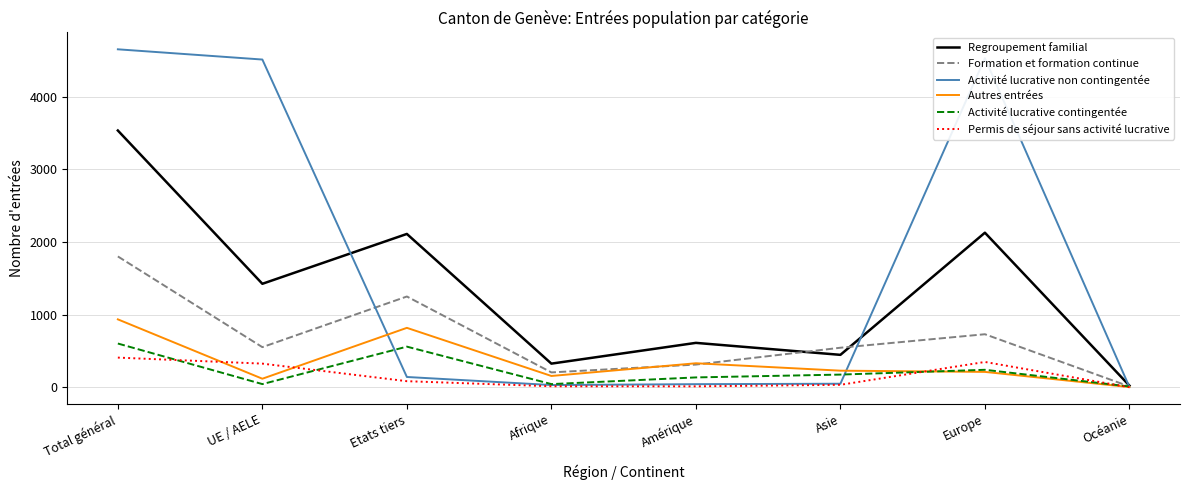

At how many categories does at least one series exceed 3641?

3